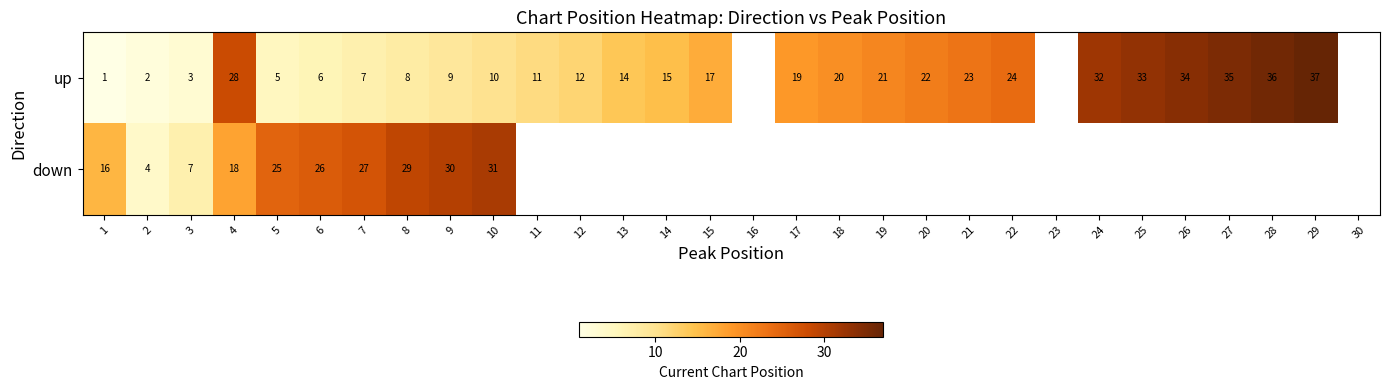

True or false: up has a value of 10 at 10.

True